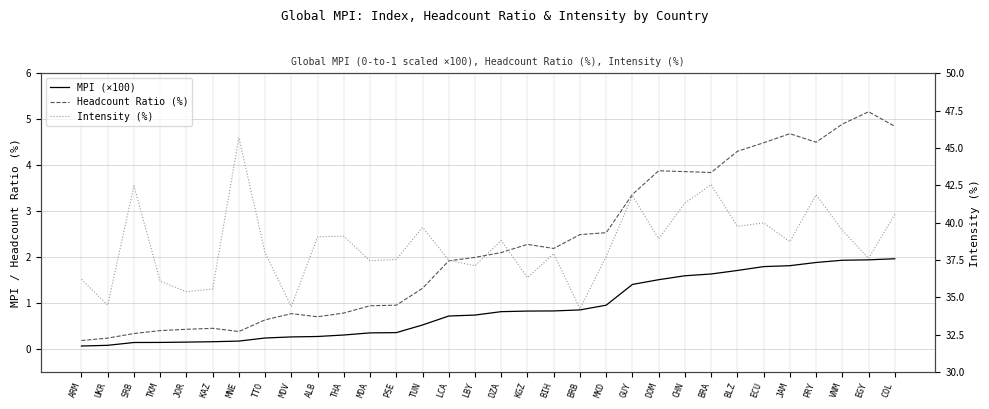

Reading left to right, extract all data points from this chart.

MPI (×100): 0.1	0.1	0.1	0.1	0.2	0.2	0.2	0.2	0.3	0.3	0.3	0.4	0.4	0.5	0.7	0.7	0.8	0.8	0.8	0.9	1.0	1.4	1.5	1.6	1.6	1.7	1.8	1.8	1.9	1.9	1.9	2.0
Headcount Ratio (%): 0.2	0.2	0.3	0.4	0.4	0.5	0.4	0.6	0.8	0.7	0.8	0.9	1.0	1.3	1.9	2.0	2.1	2.3	2.2	2.5	2.5	3.4	3.9	3.9	3.8	4.3	4.5	4.7	4.5	4.9	5.2	4.8
Intensity (%): 36.2	34.5	42.5	36.1	35.4	35.6	45.7	38.0	34.4	39.1	39.1	37.5	37.5	39.7	37.5	37.1	38.8	36.3	37.9	34.2	37.7	41.8	38.9	41.3	42.5	39.8	40.0	38.7	41.9	39.5	37.6	40.6